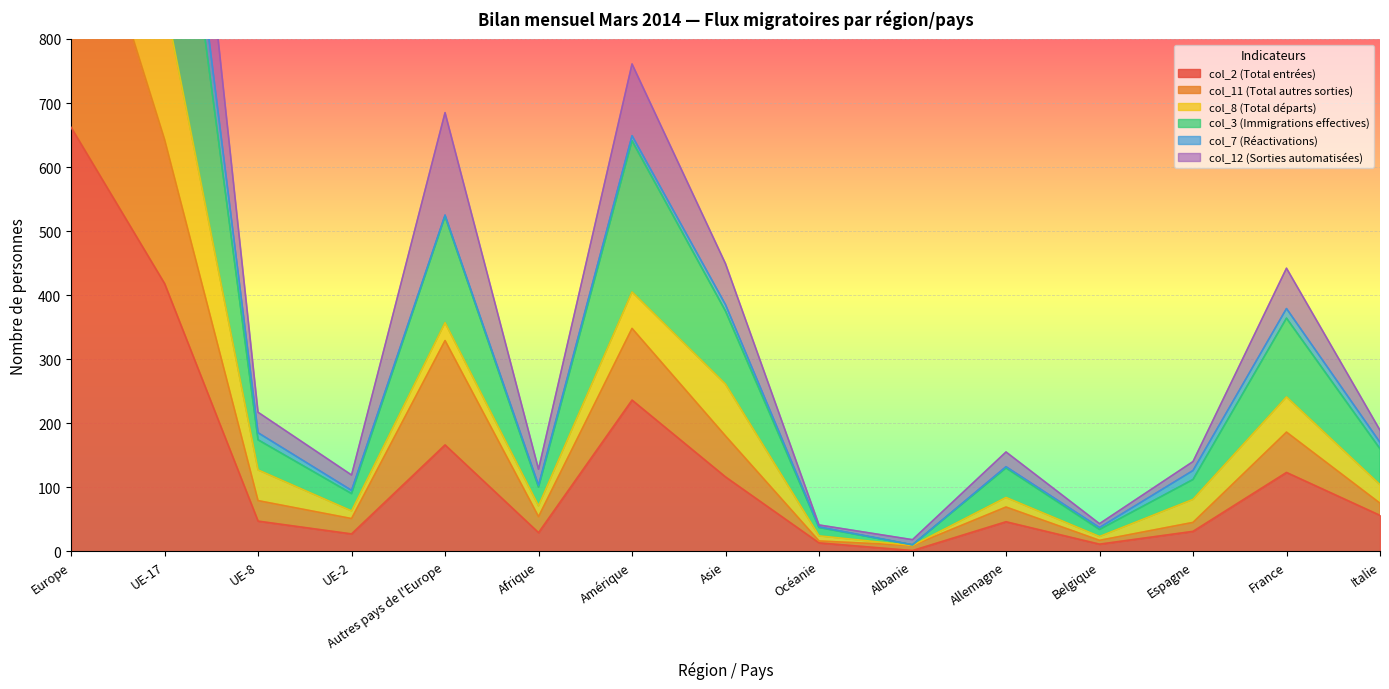

Where does the col_3 (Immigrations effectives) series first go above 160?

Europe